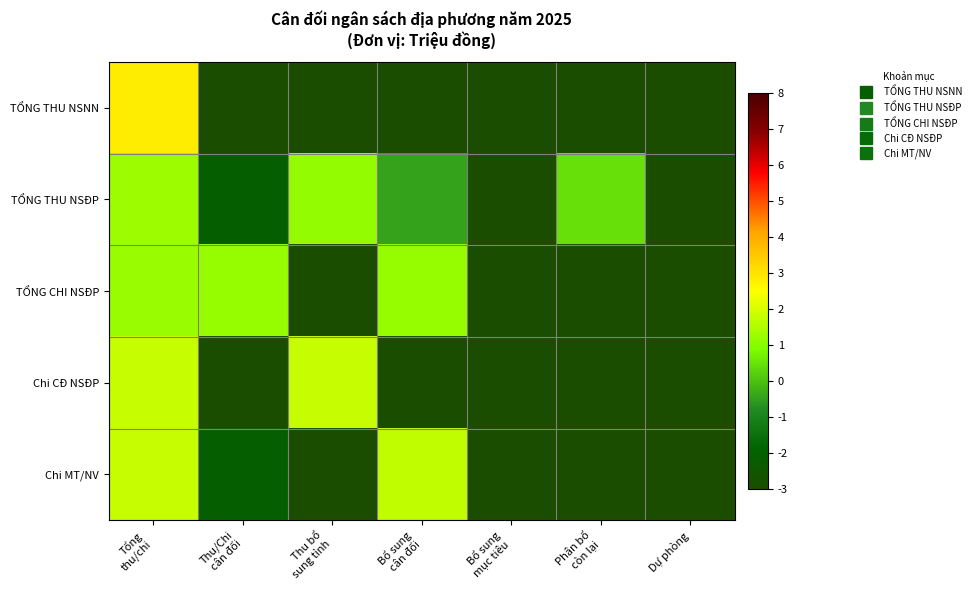

Which series has the widest spread of values?

TỔNG THU NSNN